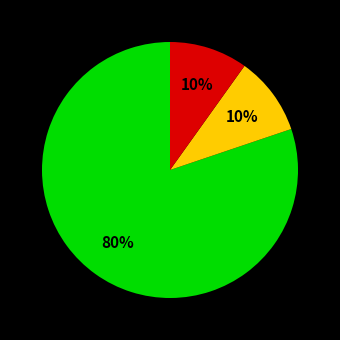

Does any single category account for the majority?

Yes